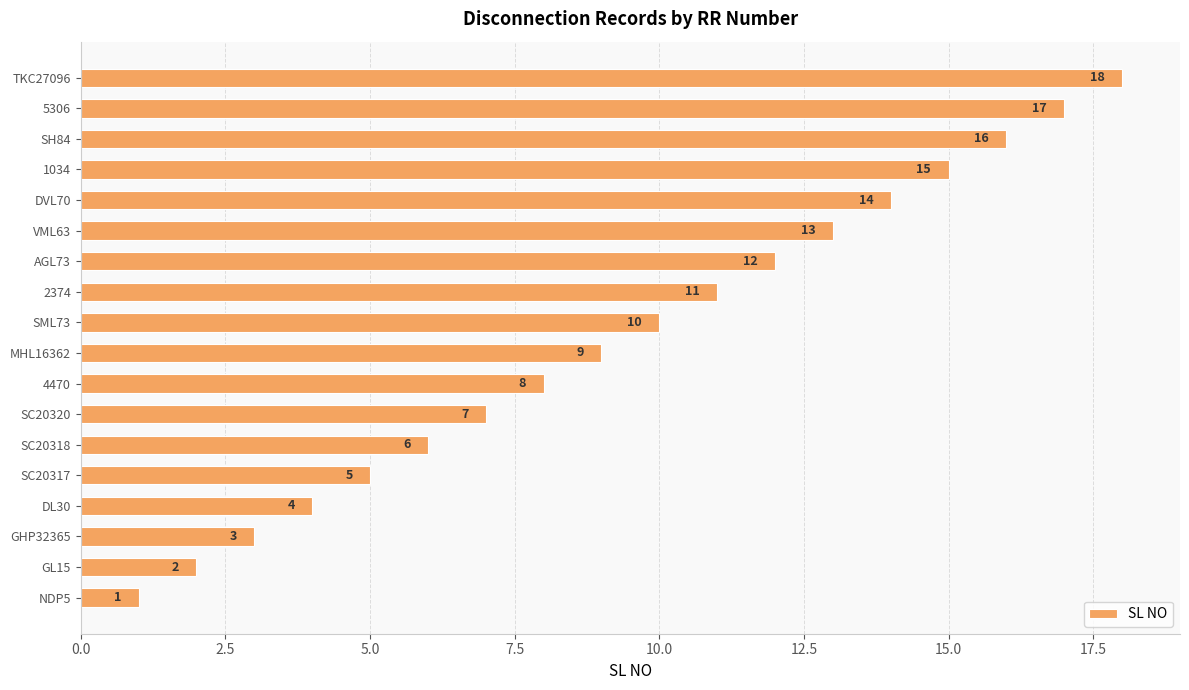

List the labels in order of value, largest first.

TKC27096, 5306, SH84, 1034, DVL70, VML63, AGL73, 2374, SML73, MHL16362, 4470, SC20320, SC20318, SC20317, DL30, GHP32365, GL15, NDP5